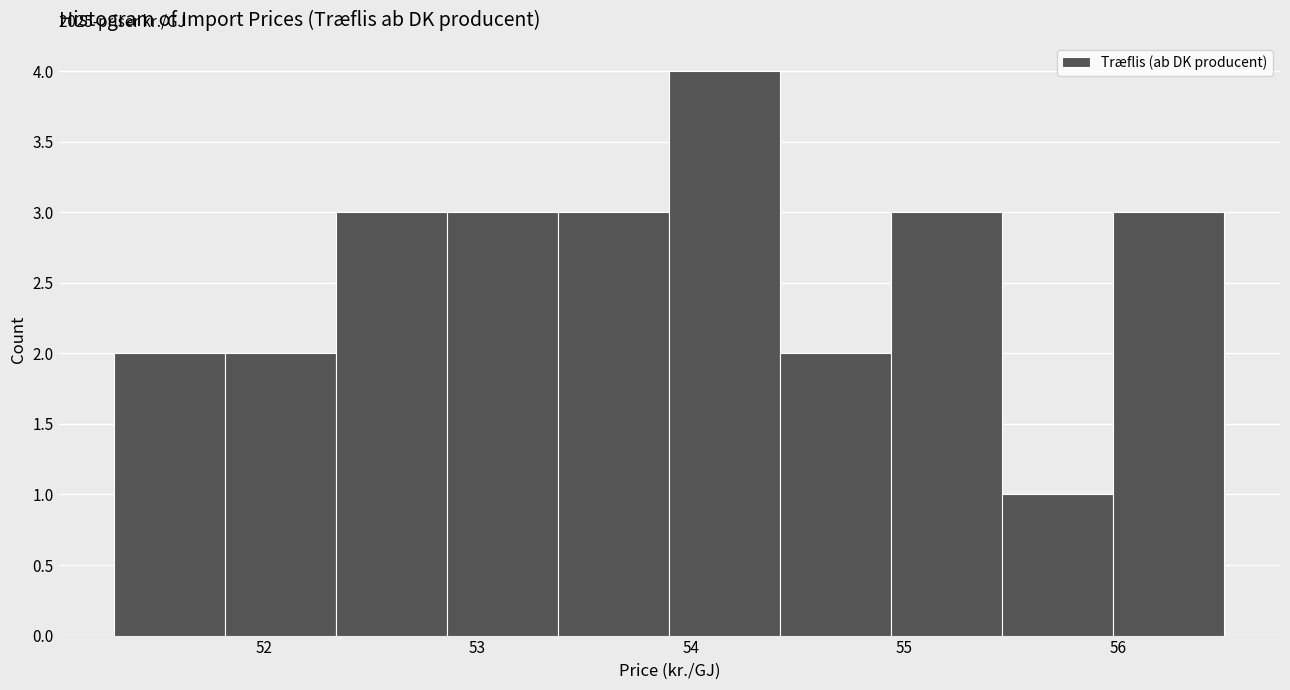

Over which range of the x-axis is the bar tallest?

53.90 to 54.42